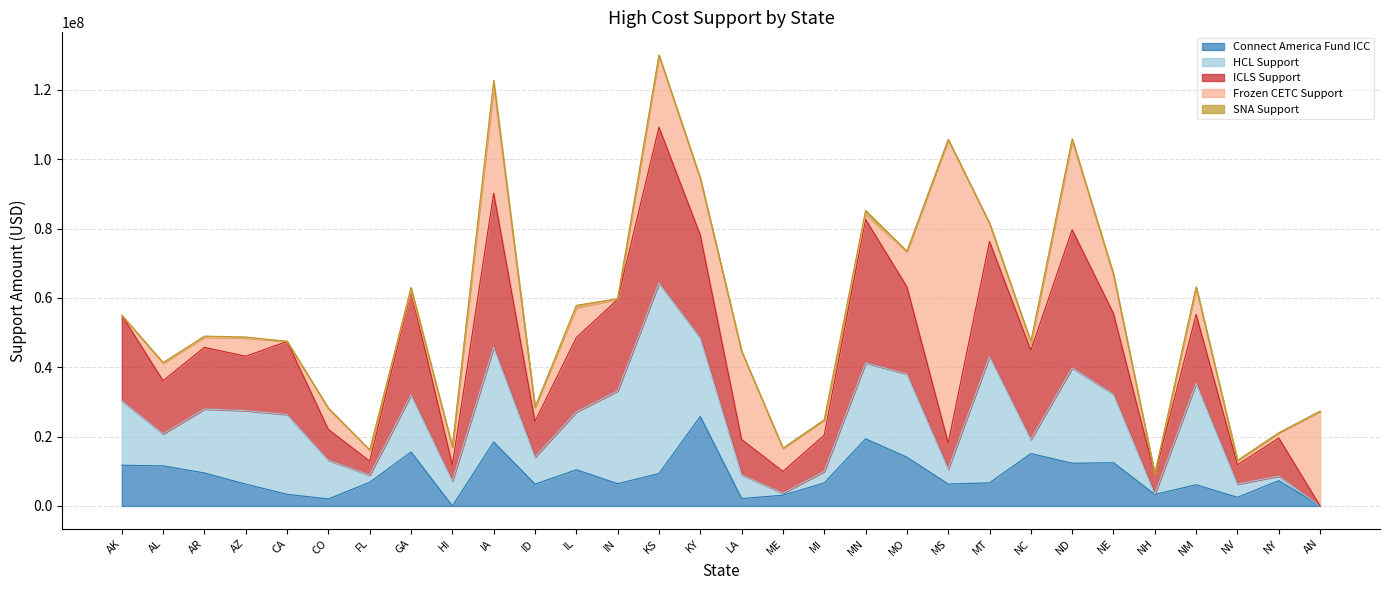

What is the average value of the HCL Support series?

15563542